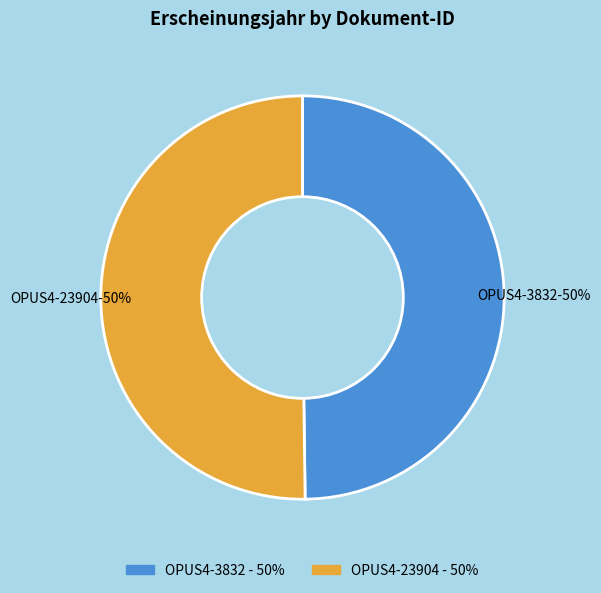

Count the number of slices in the pie.

2